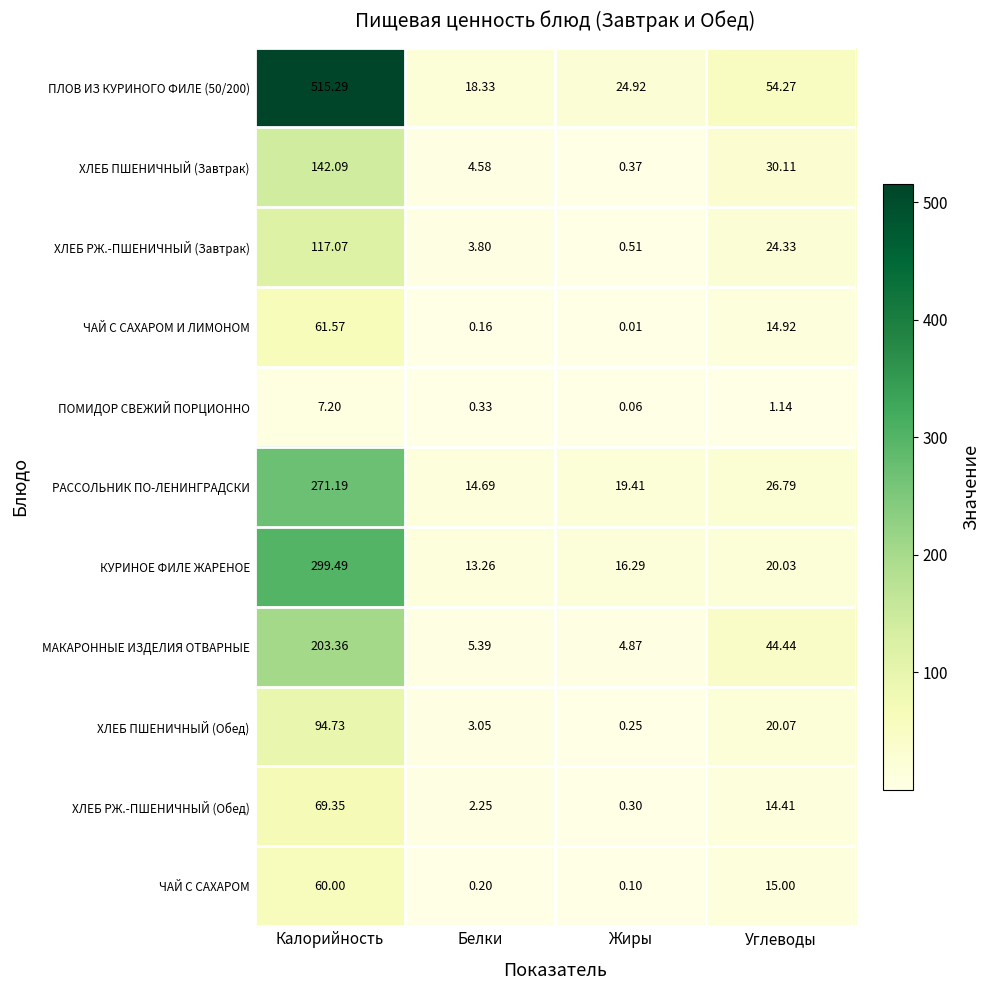

Which category has the highest value across all series?

Калорийность